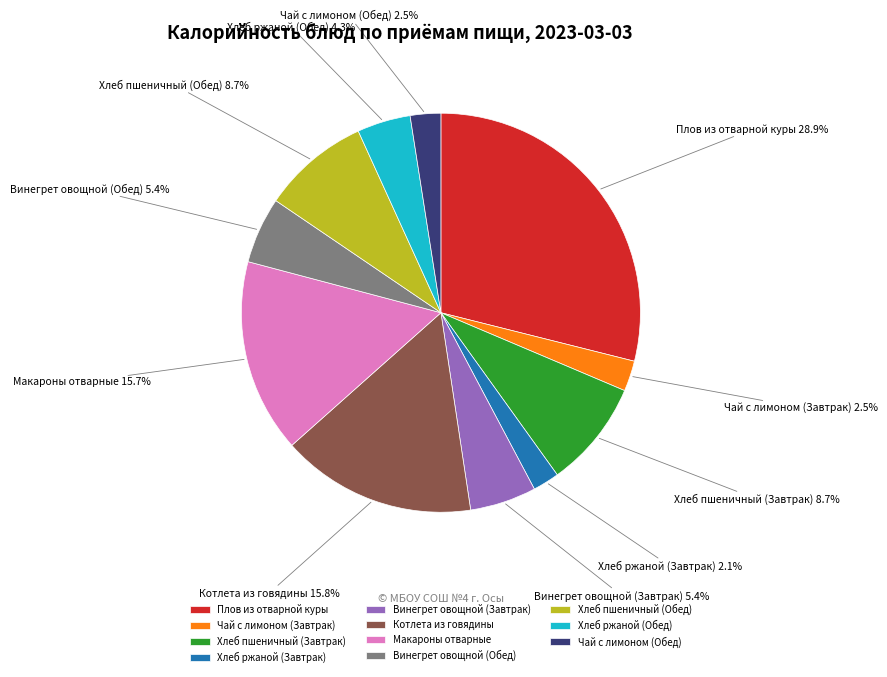

Does Хлеб пшеничный (Завтрак) account for over 50% of the chart?

No